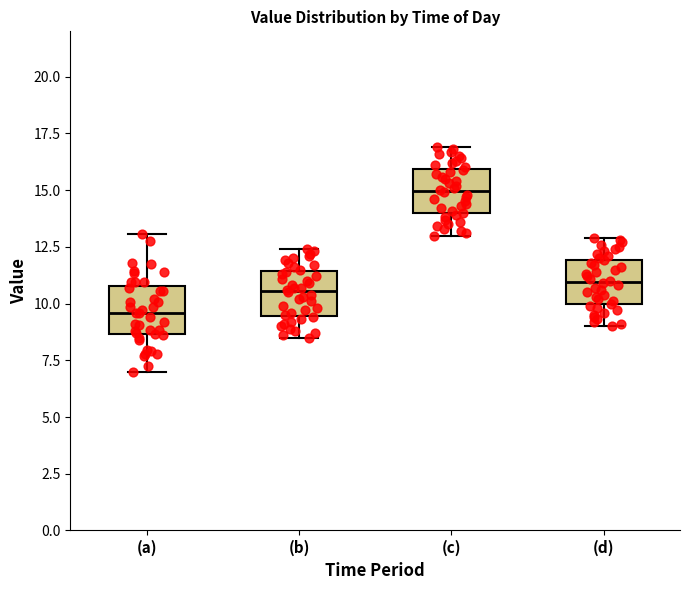

Reading left to right, transcribe this box plot: for each box, give where its median line is, the range the box spans, and where its two whiskers end, as read against the y-axis. The values are not printed on the chart, so give them approximately, as read against the axis.

(a): median 9.5, box 8.5 to 11.0, whiskers 7.0 to 13.0
(b): median 10.5, box 9.5 to 11.5, whiskers 8.5 to 12.5
(c): median 15.0, box 14.0 to 16.0, whiskers 13.0 to 17.0
(d): median 11.0, box 10.0 to 12.0, whiskers 9.0 to 13.0